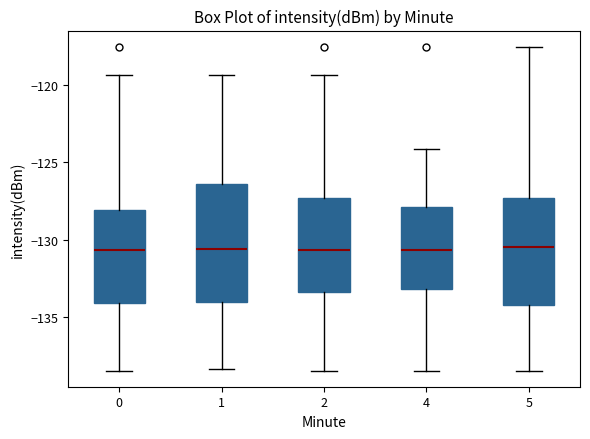

Where does the upper whisker of the box at x = 5 end on the y-axis? The values are not printed on the chart, so give them approximately, as read against the axis.

-117.5